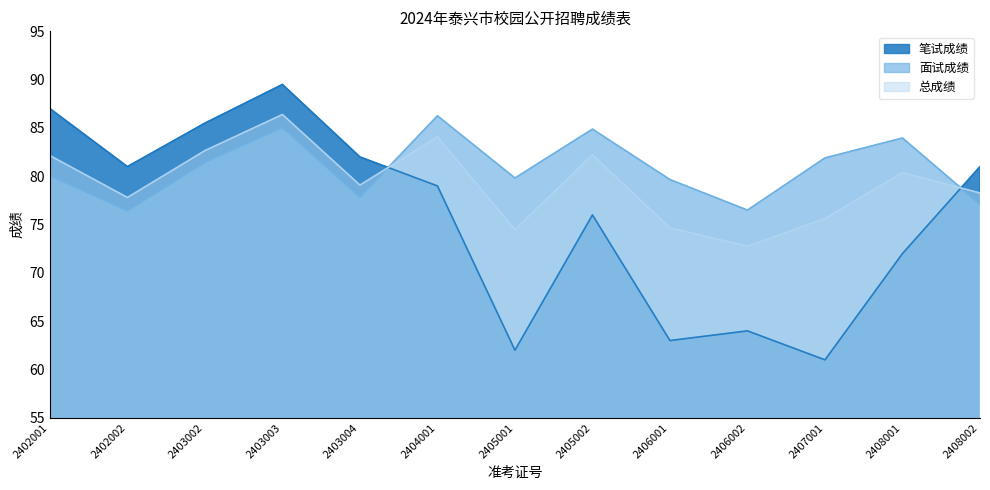

Which series has the largest total across all categories?

面试成绩